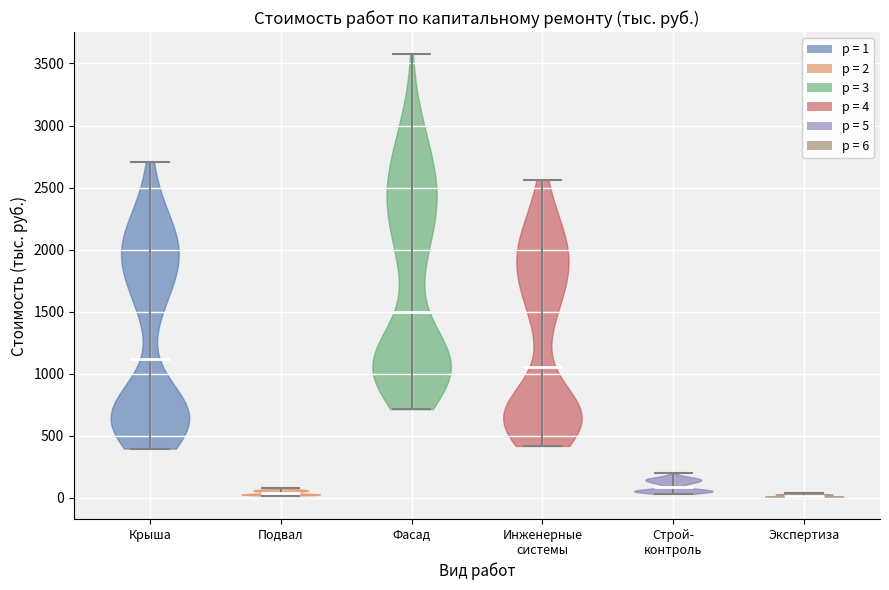

Where does the median line of the violin for Строй- контроль sit on the y-axis? The values are not printed on the chart, so give them approximately, as read against the axis.

100